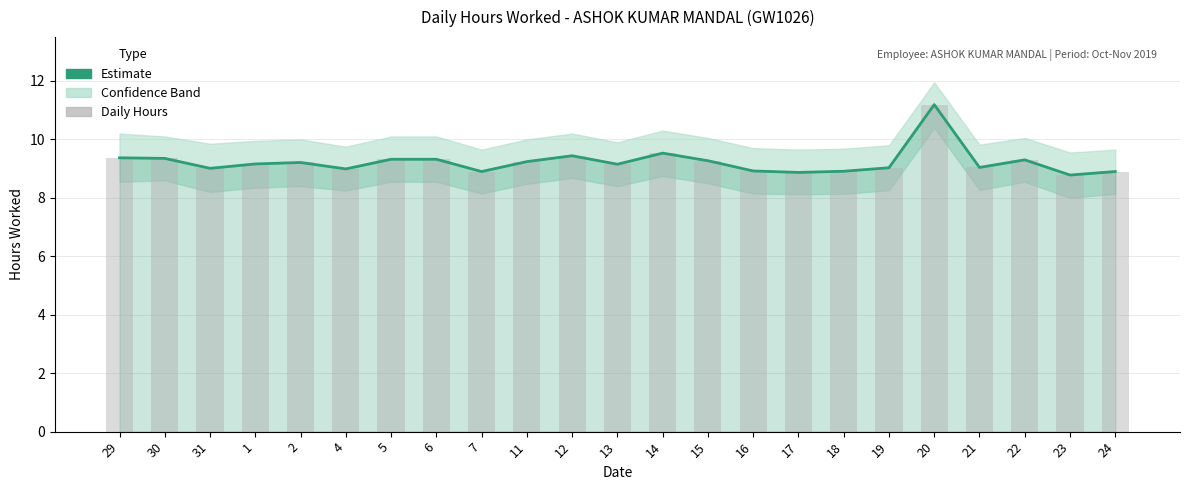

At which category does the chart reach its peak across all series?

20